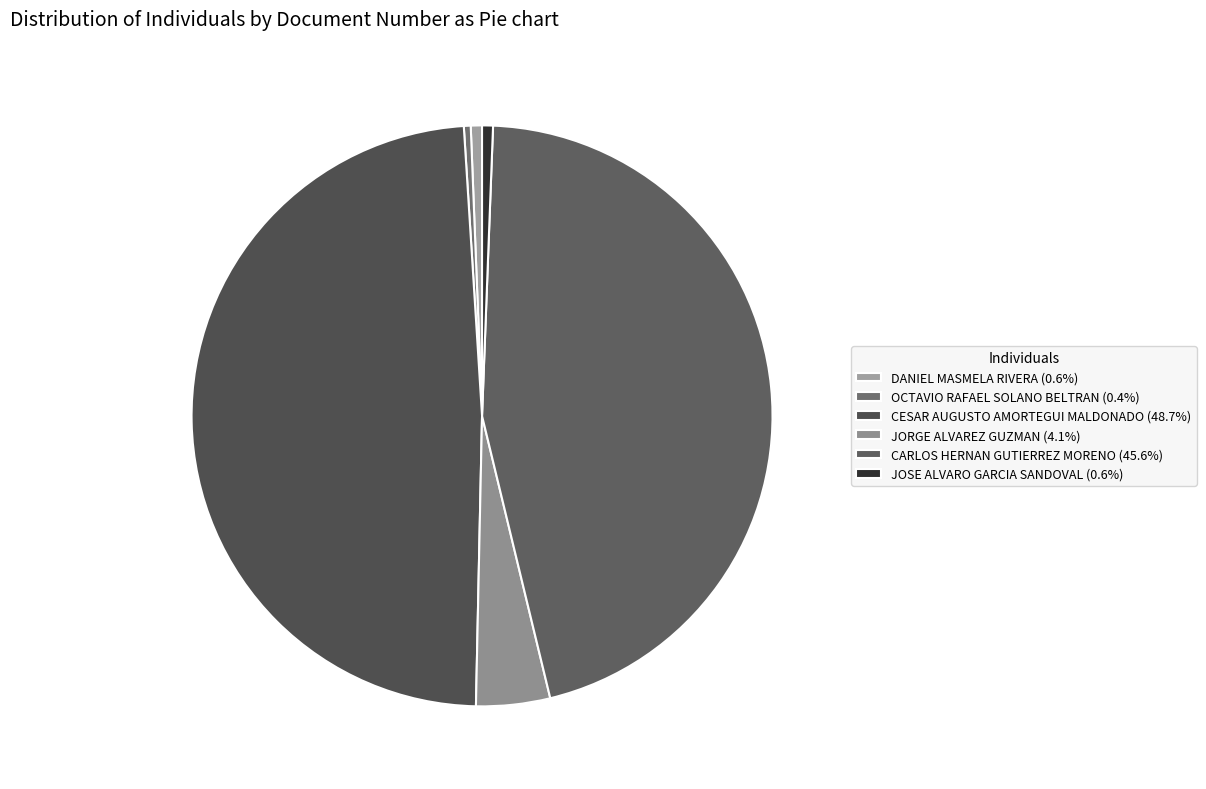

To the nearest percent, what is the average slice percentage?

17%